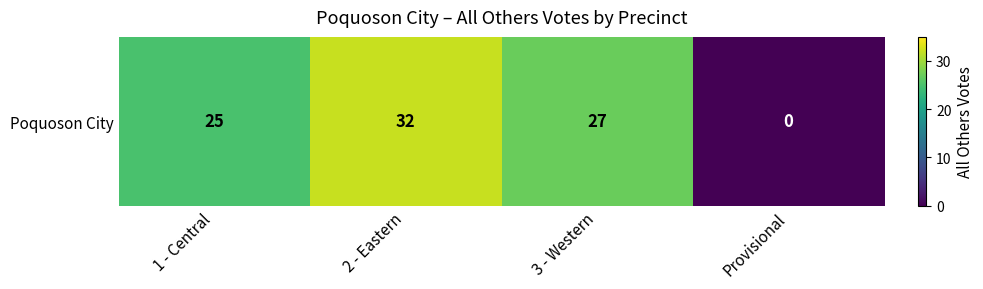

Rank the categories by value from highest to lowest.

2 - Eastern, 3 - Western, 1 - Central, Provisional